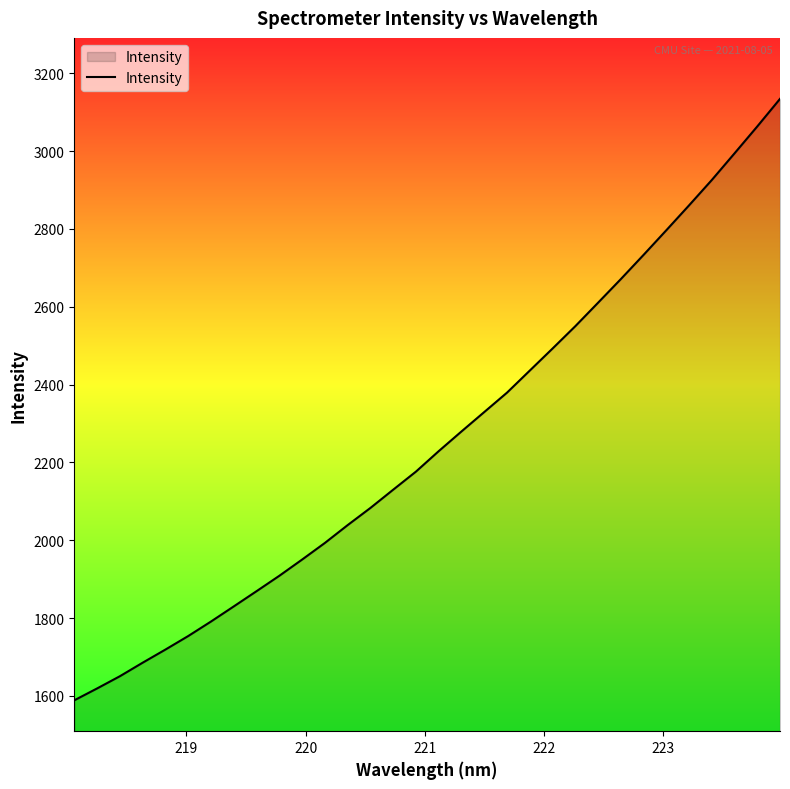

What is the difference between the maximum and minimum values?

1545.9